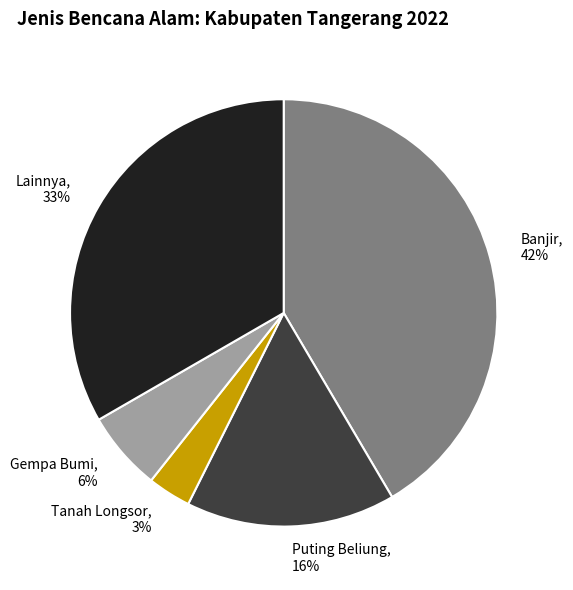

True or false: Banjir accounts for 27% of the total.

False